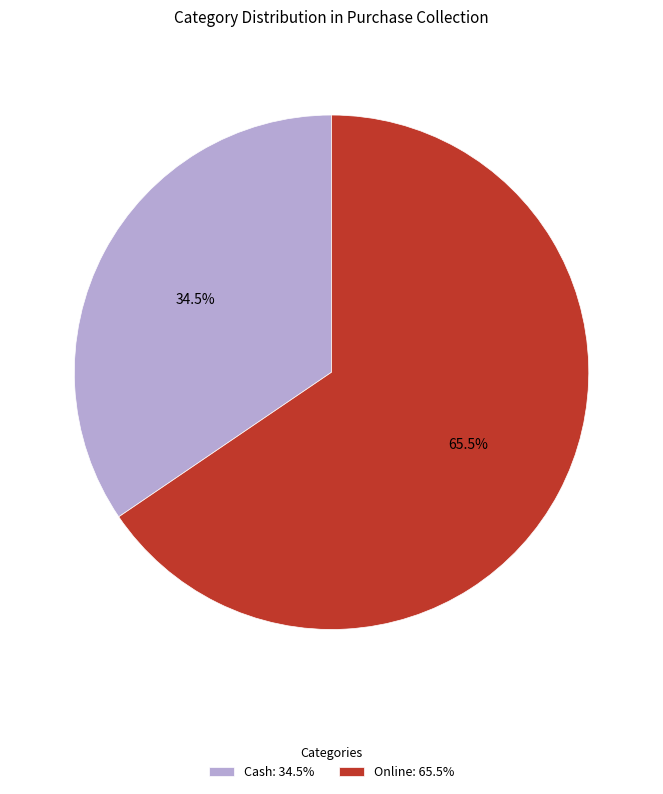

Is there a majority slice in this chart?

Yes